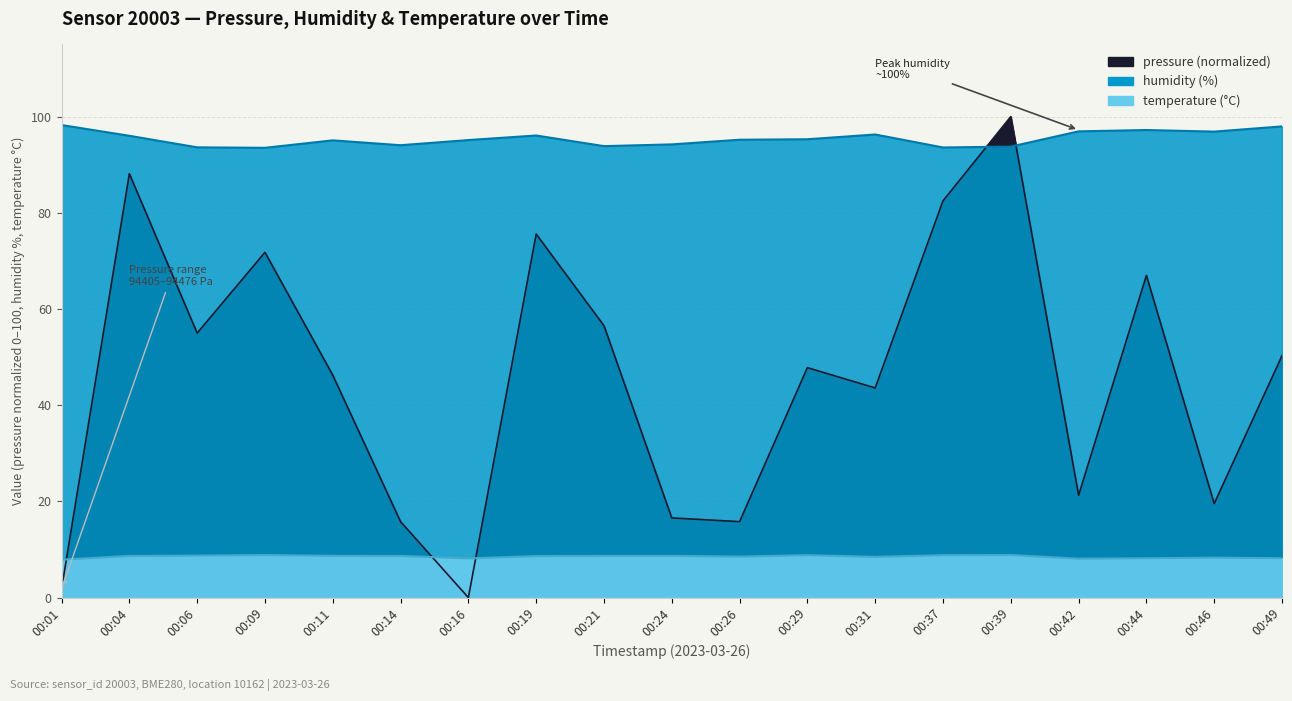

How many lines are shown in the chart?

3